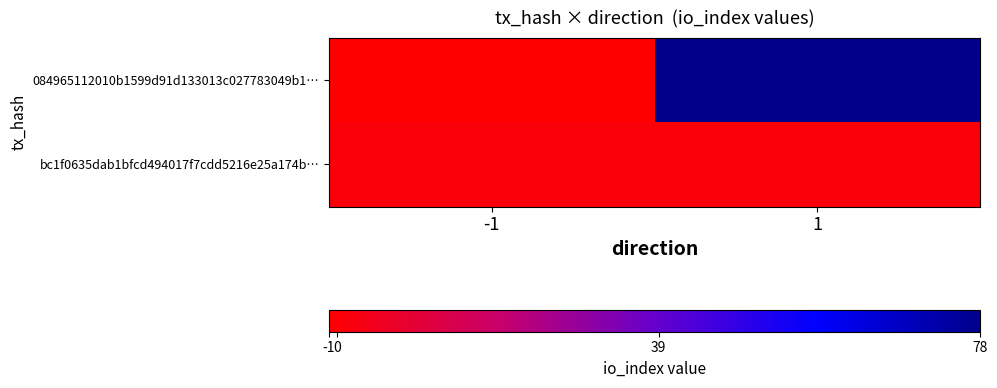

Reading left to right, extract all data points from this chart.

084965112010b1599d91d133013c027783049b1…: -1=-1	1=78
bc1f0635dab1bfcd494017f7cdd5216e25a174b…: -1=1	1=1